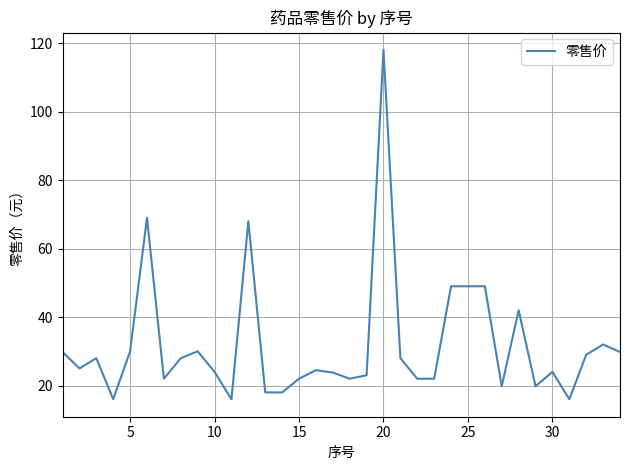

What is the greatest value displayed?

118.0